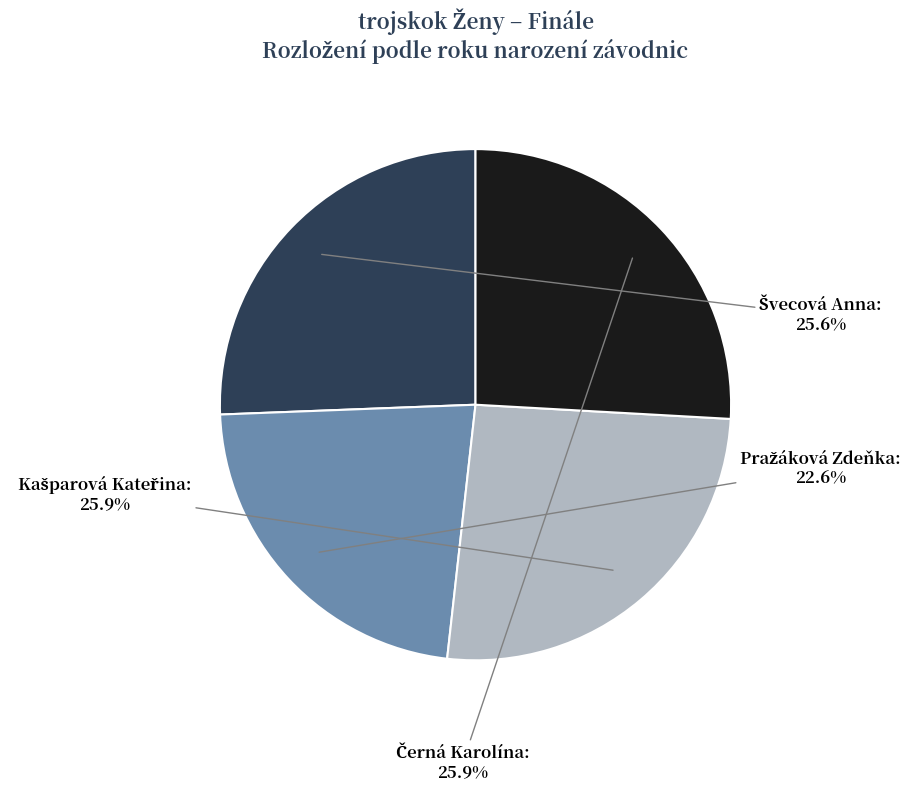

How many slices are in this pie chart?

4